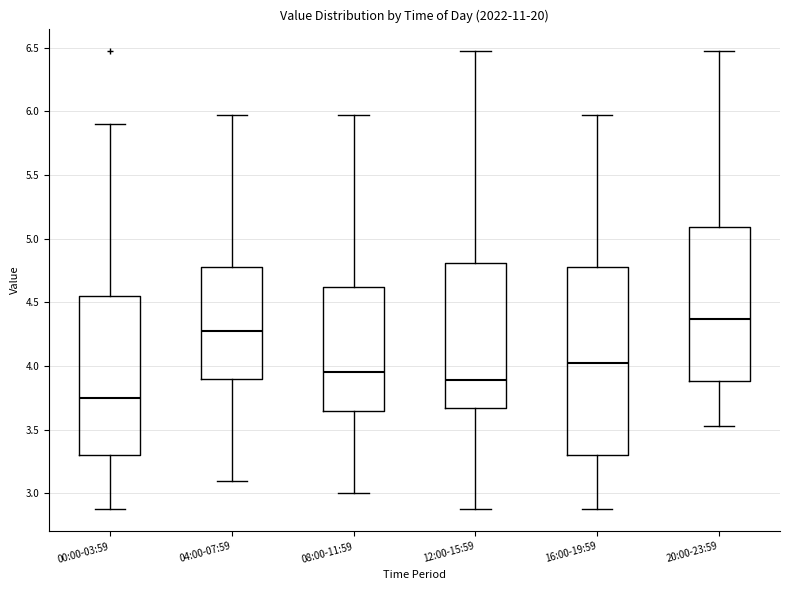

Where does the median line of the box for 12:00-15:59 sit on the y-axis? The values are not printed on the chart, so give them approximately, as read against the axis.

3.90